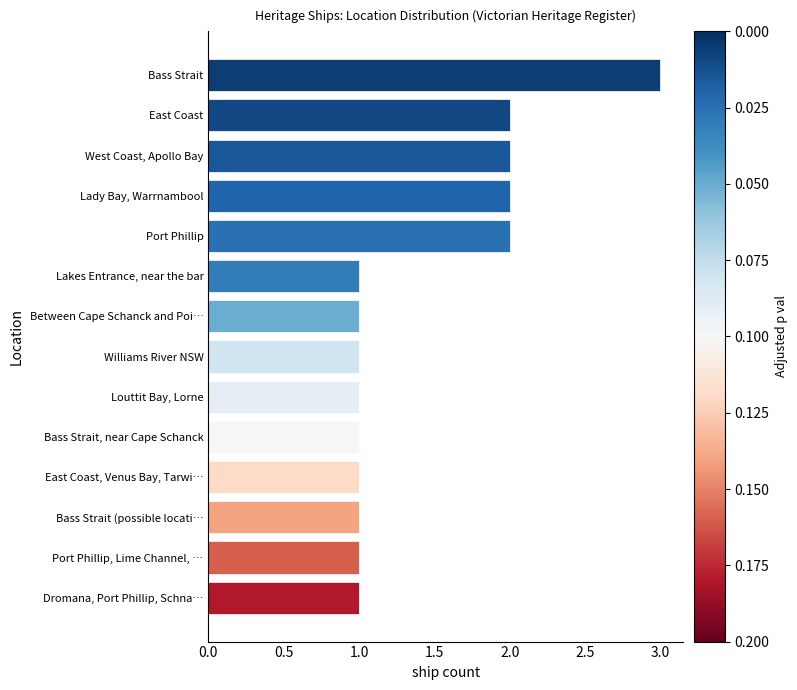

Reading bottom to top, transcribe all the data shown in this chart.

Dromana, Port Phillip, Schna…=1	Port Phillip, Lime Channel, …=1	Bass Strait (possible locati…=1	East Coast, Venus Bay, Tarwi…=1	Bass Strait, near Cape Schanck=1	Louttit Bay, Lorne=1	Williams River NSW=1	Between Cape Schanck and Poi…=1	Lakes Entrance, near the bar=1	Port Phillip=2	Lady Bay, Warrnambool=2	West Coast, Apollo Bay=2	East Coast=2	Bass Strait=3